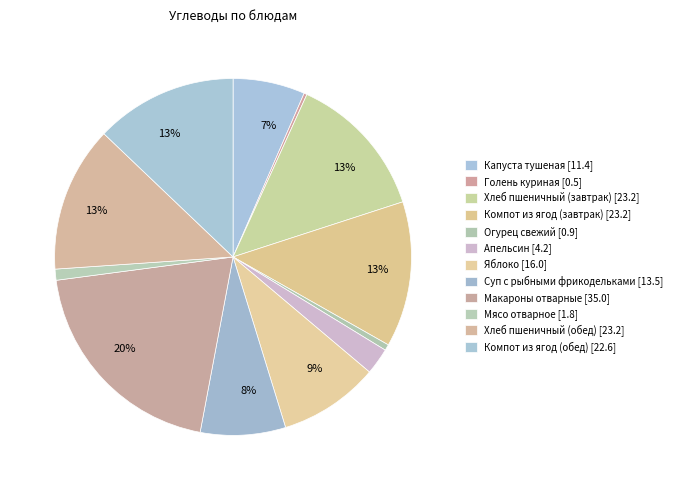

To the nearest percent, what is the difference between the largest and smallest slice percentages?

20%